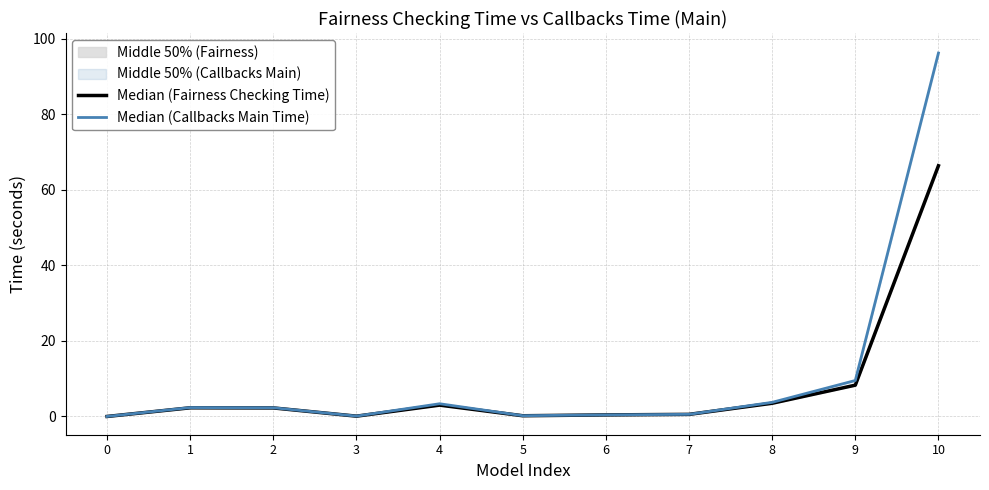

The value of Median (Fairness Checking Time) at 3 is 0.0. True or false?

False